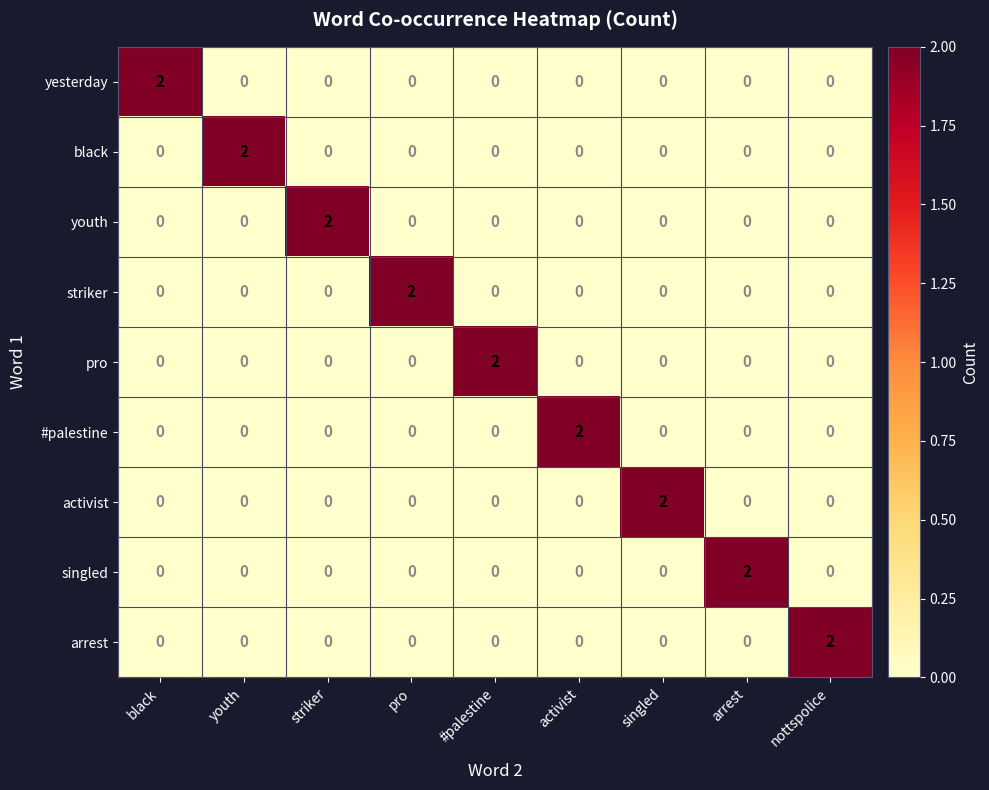

At how many categories does at least one series exceed 0?

9